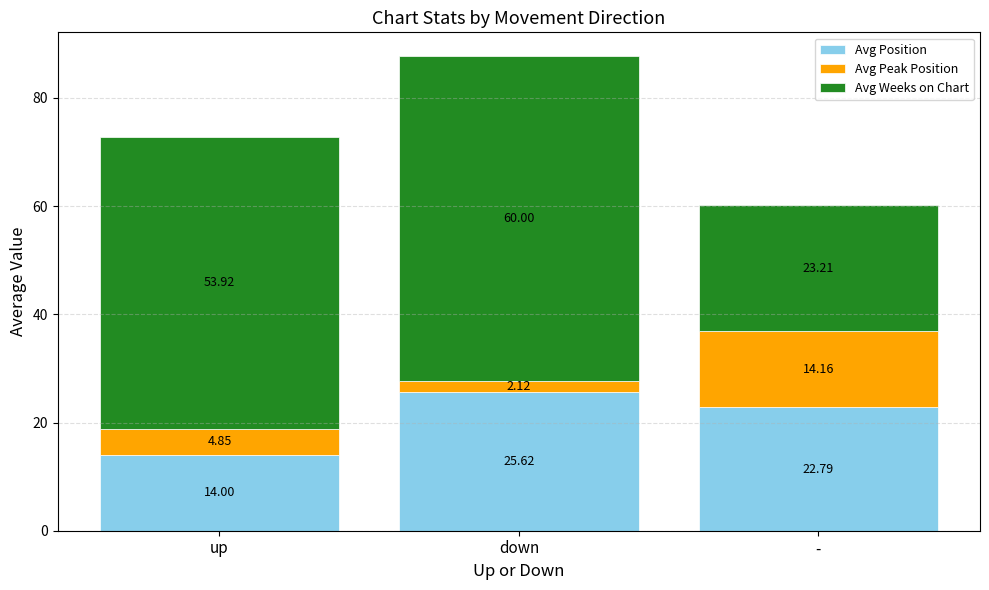

Does the chart contain any negative values?

No